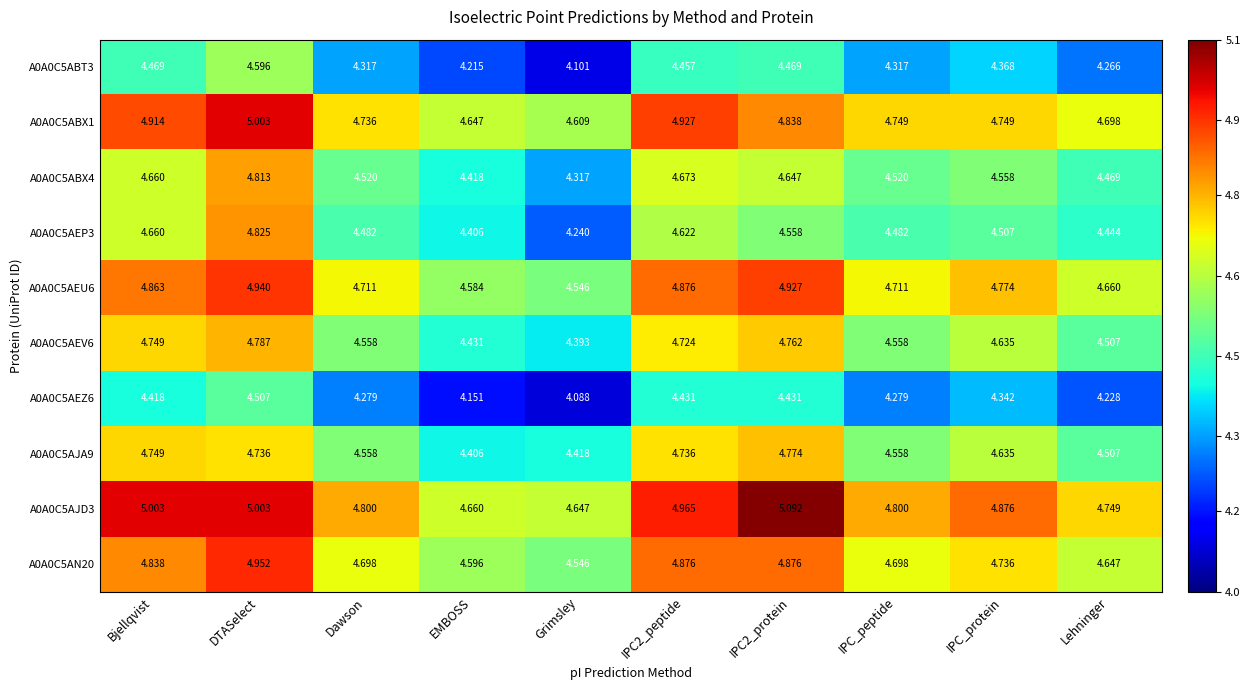

Which series has the widest spread of values?

A0A0C5AEP3